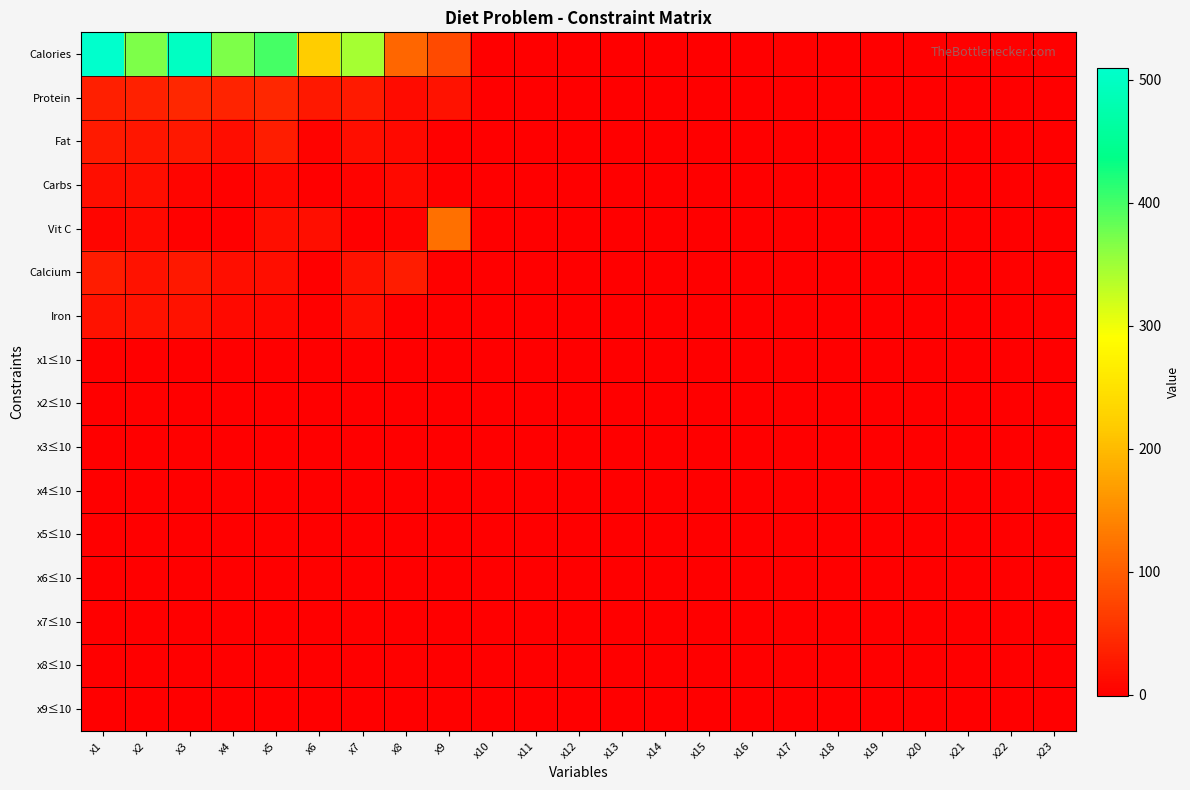

Between x10 and x12, which series saw the biggest shift?

Calories